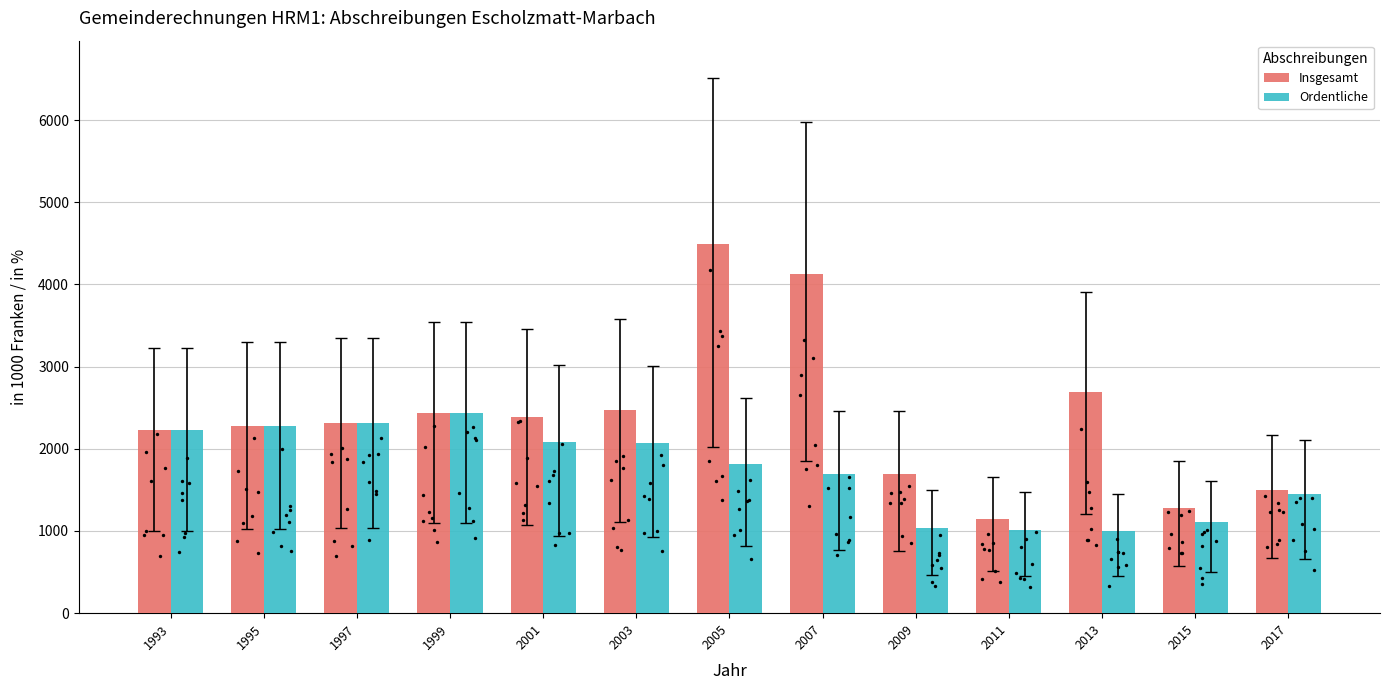

At how many categories does at least one series exceed 2625?

3